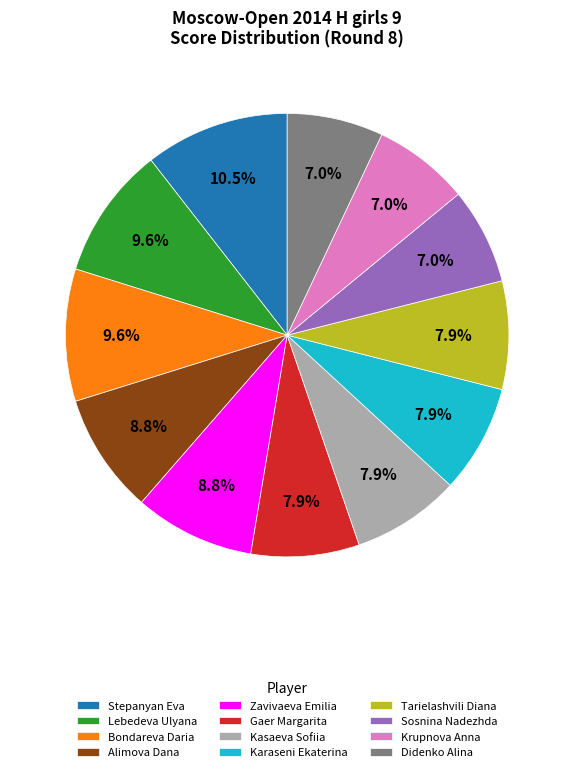

Does Stepanyan Eva represent more than half of the total?

No